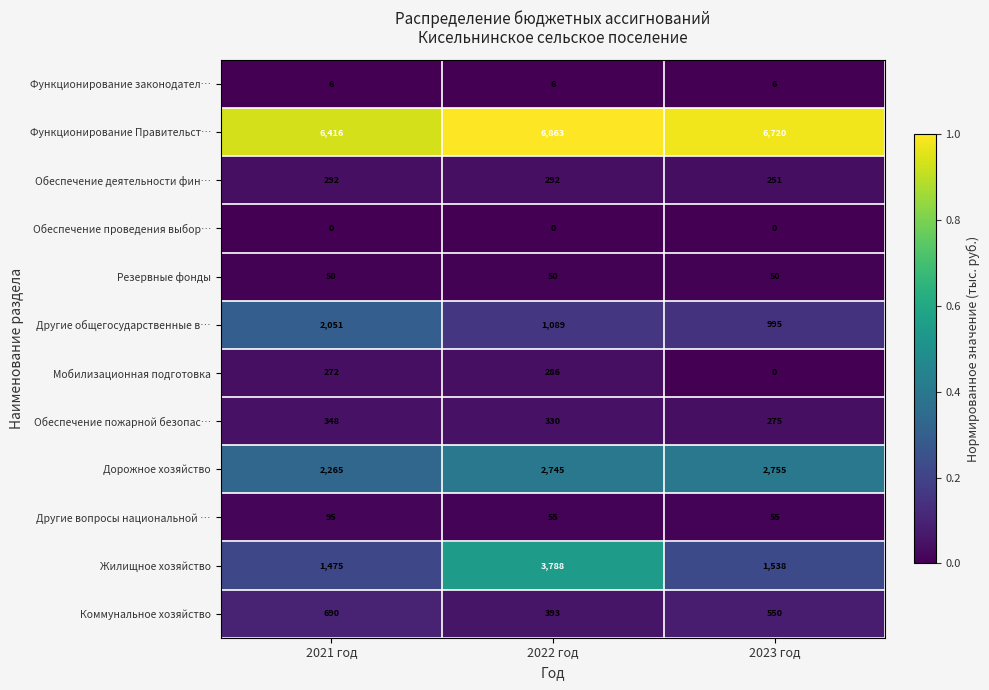

Between 2021 год and 2022 год, which series saw the biggest shift?

Жилищное хозяйство